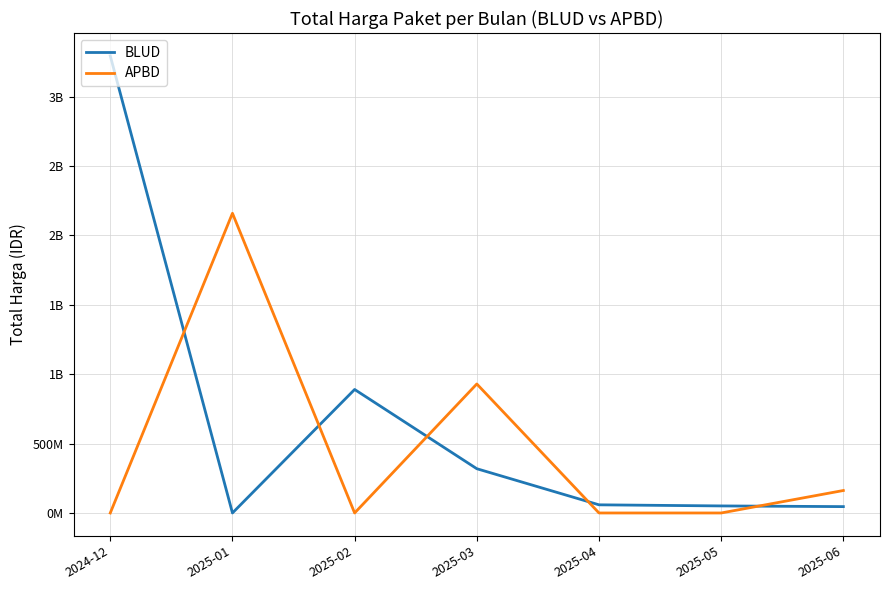

Reading left to right, extract all data points from this chart.

BLUD: 3294336000	0	890101000	318968398	58766602	50793822	45819654
APBD: 0	2160000000	0	929800000	0	0	161947000